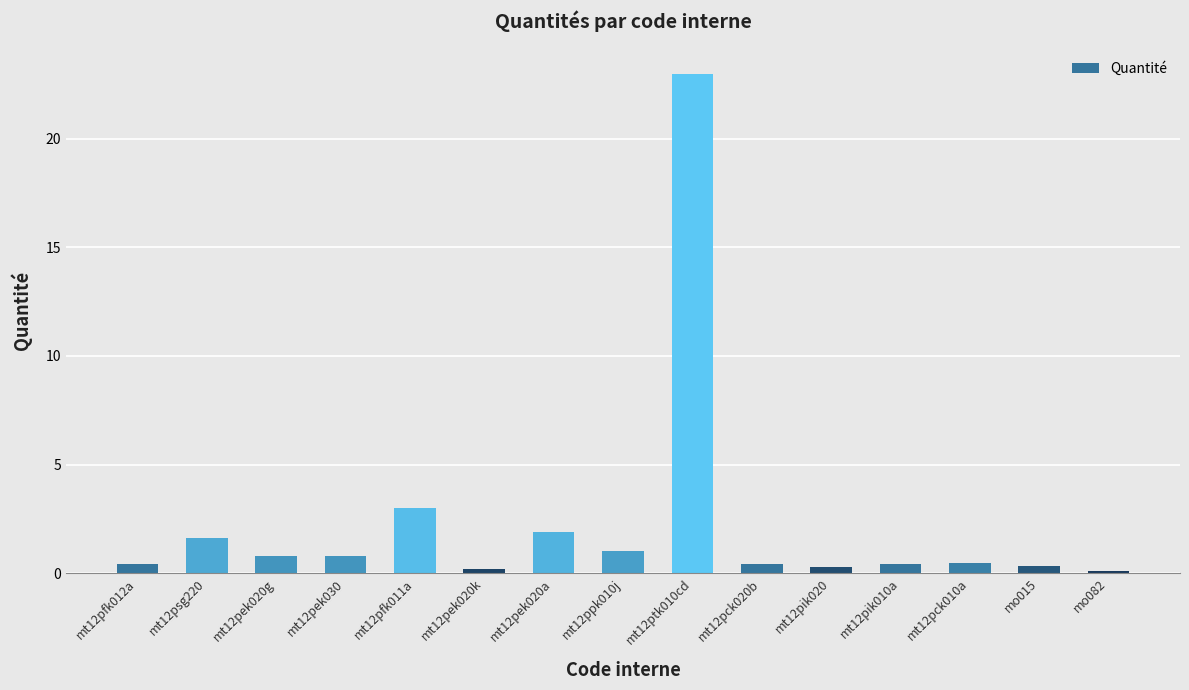

What position from the left is mt12ptk010cd?

9